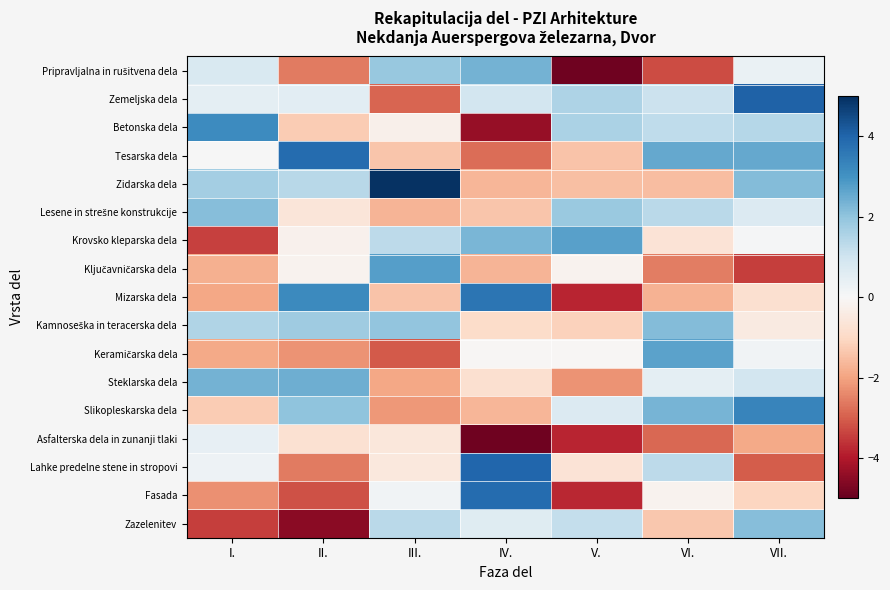

What is the total value across all series at IV.?

-2.5